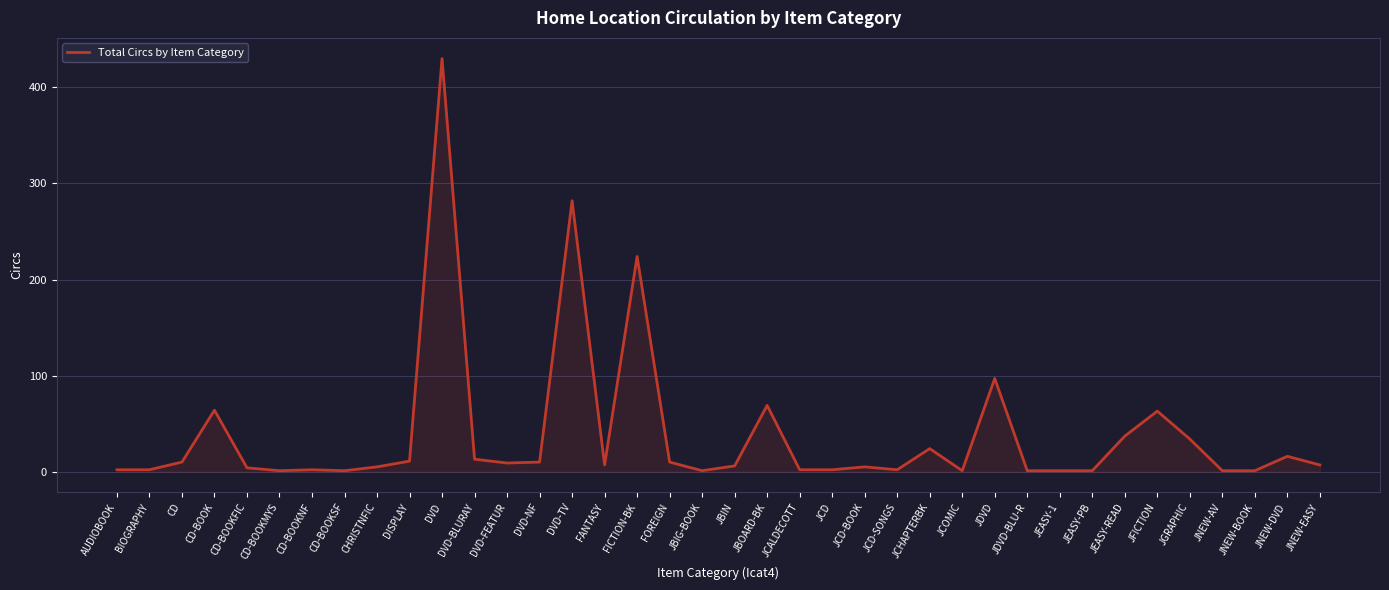

What is the difference between the maximum and minimum values?

429